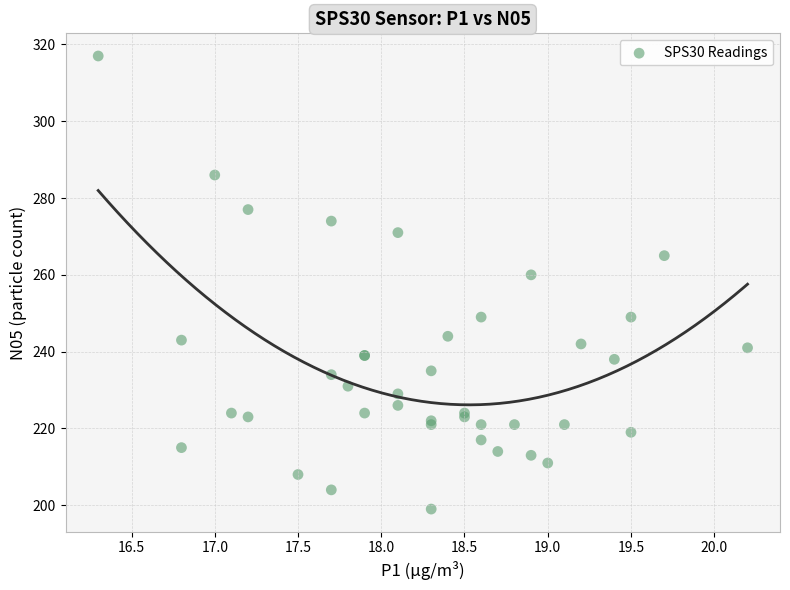

What Y value in the scatter plot is closest to 258?

260